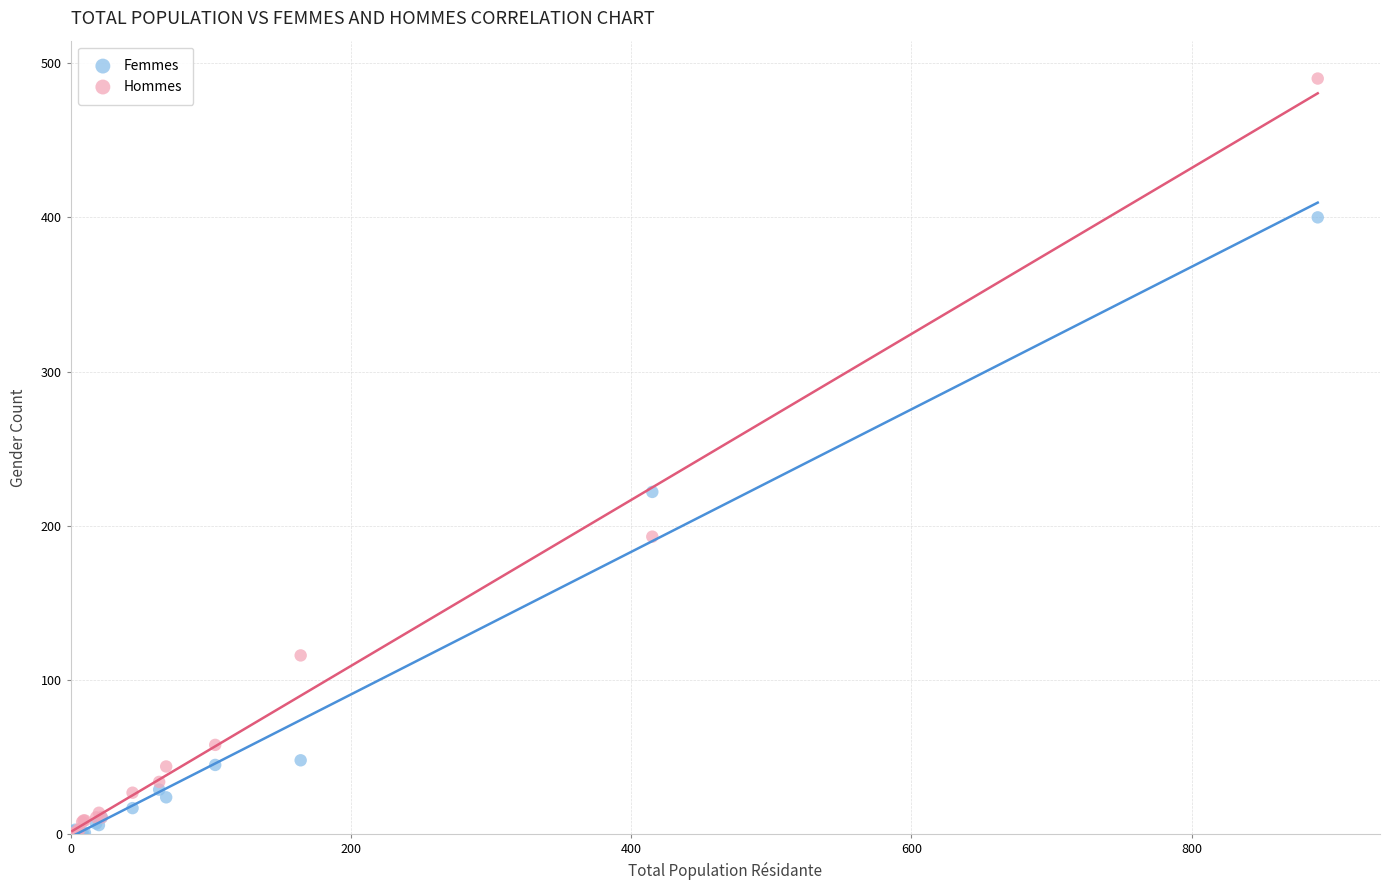

What are all the series names shown in the legend?

Femmes, Hommes